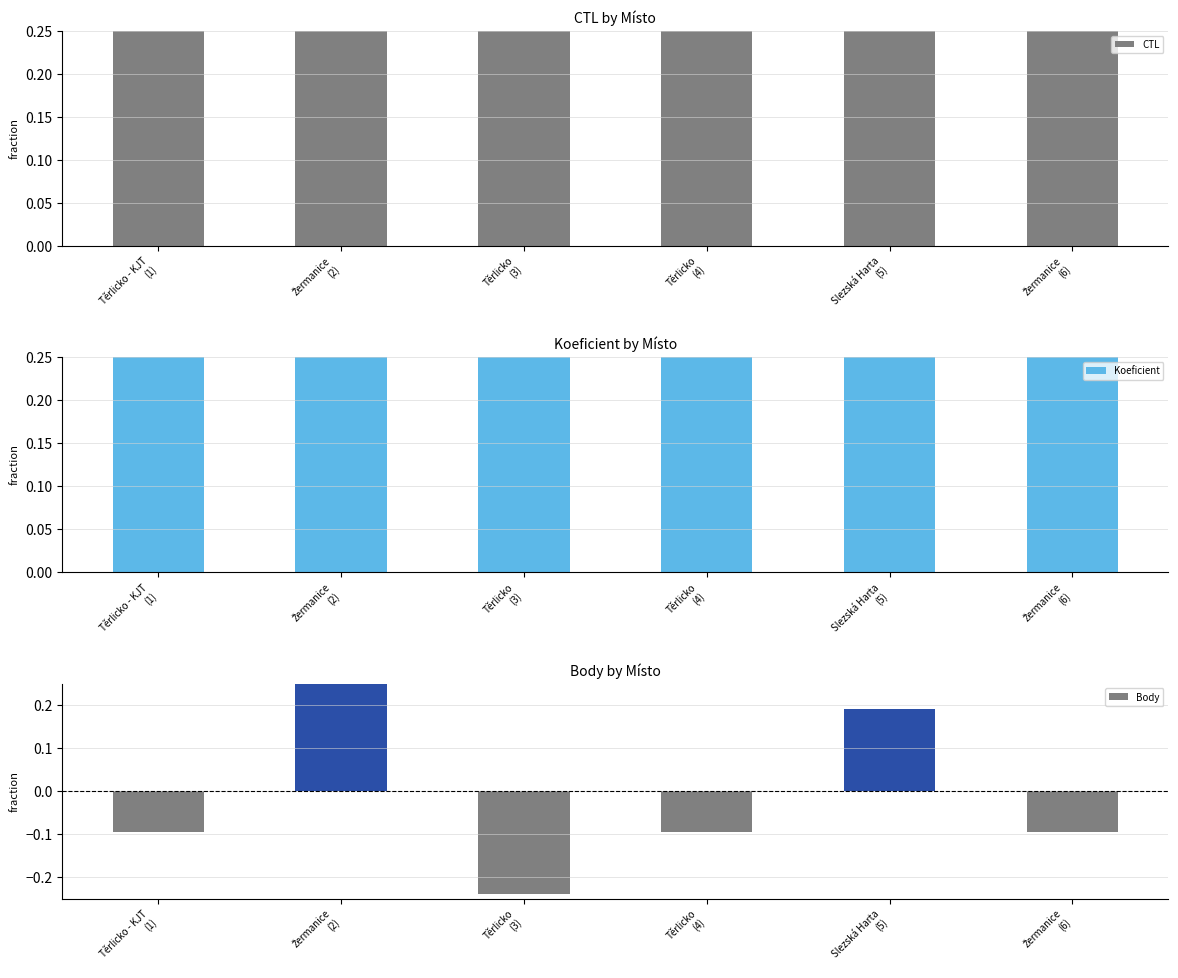

Which series changed the most between Těrlicko - KJT
(1) and Žermanice
(6)?

CTL